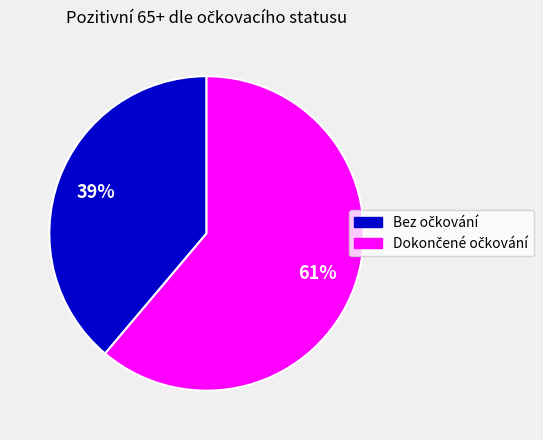

Is there a majority slice in this chart?

Yes